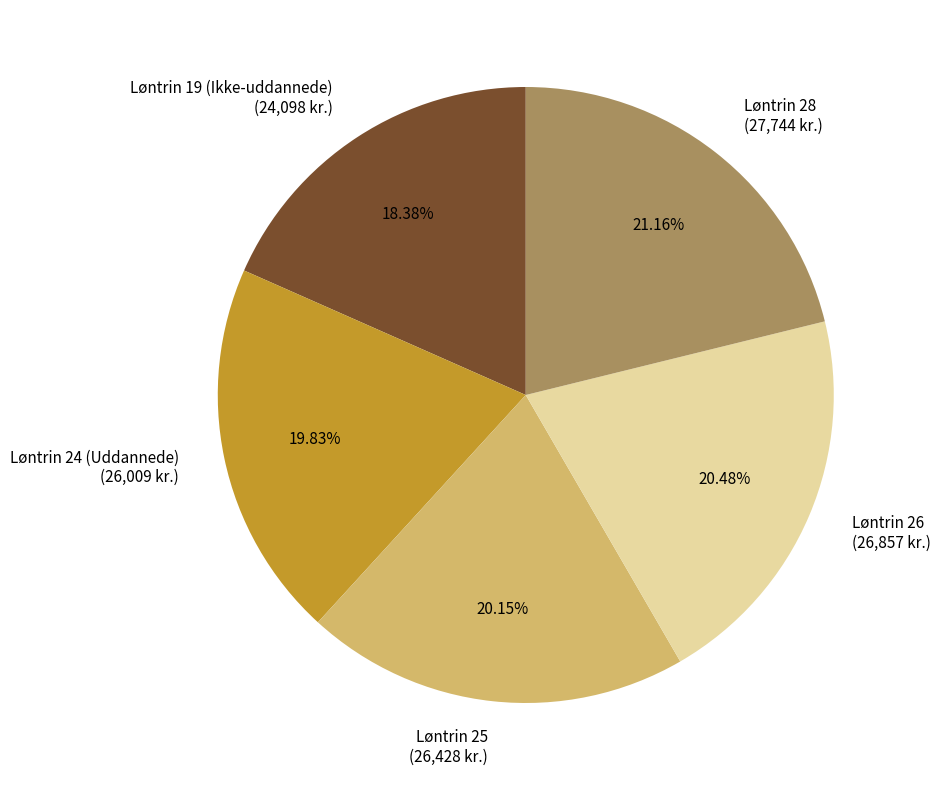

To the nearest percent, what is the average slice percentage?

20%